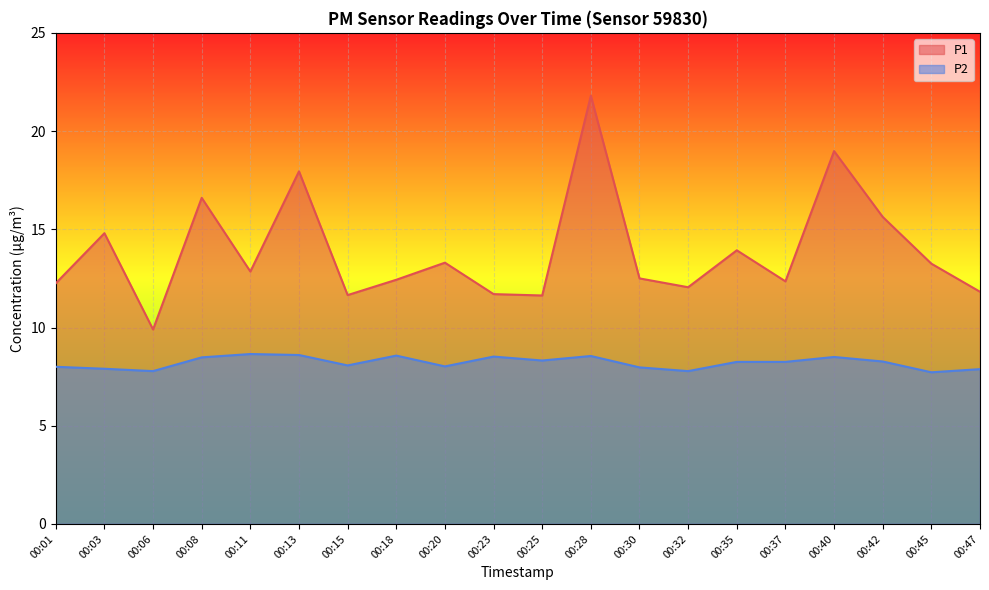

At which label does P2 reach its peak?

00:11